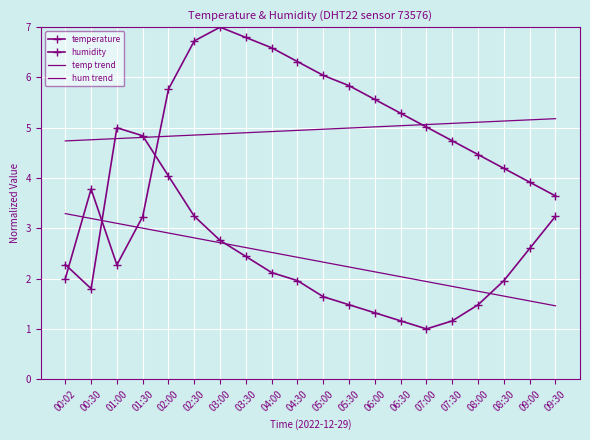

What is the total value across all series at 02:30?

17.6